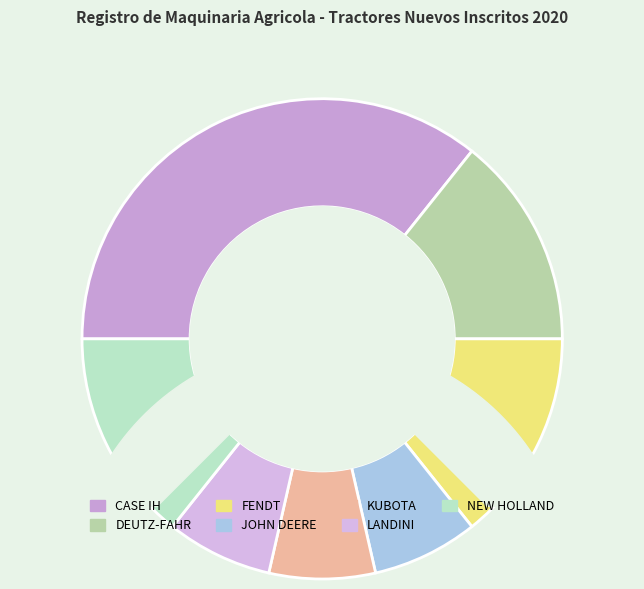

Count the number of slices in the pie.

7